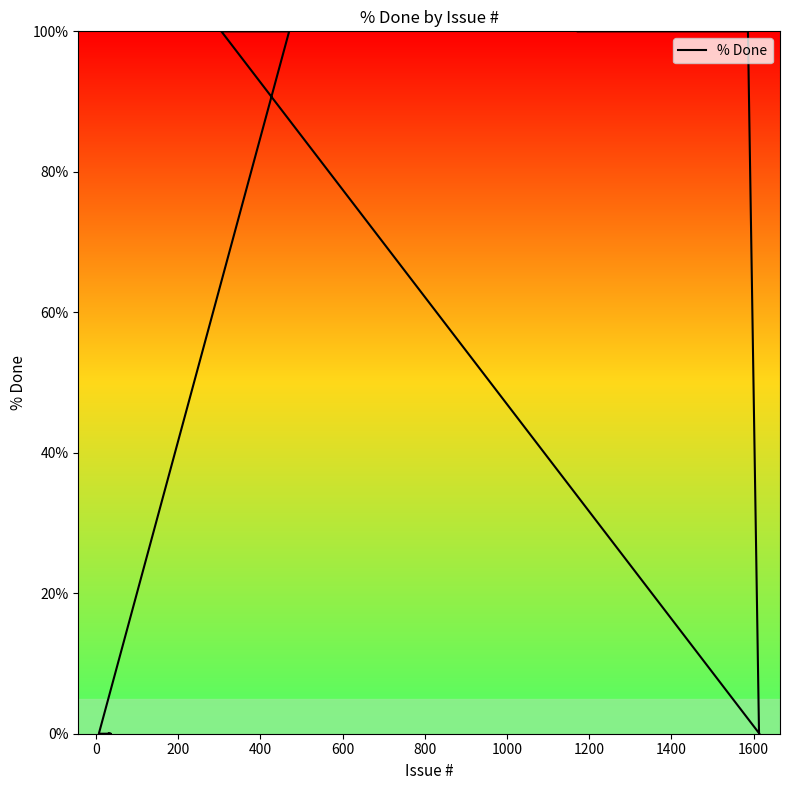

What is the maximum value shown in the chart?

100